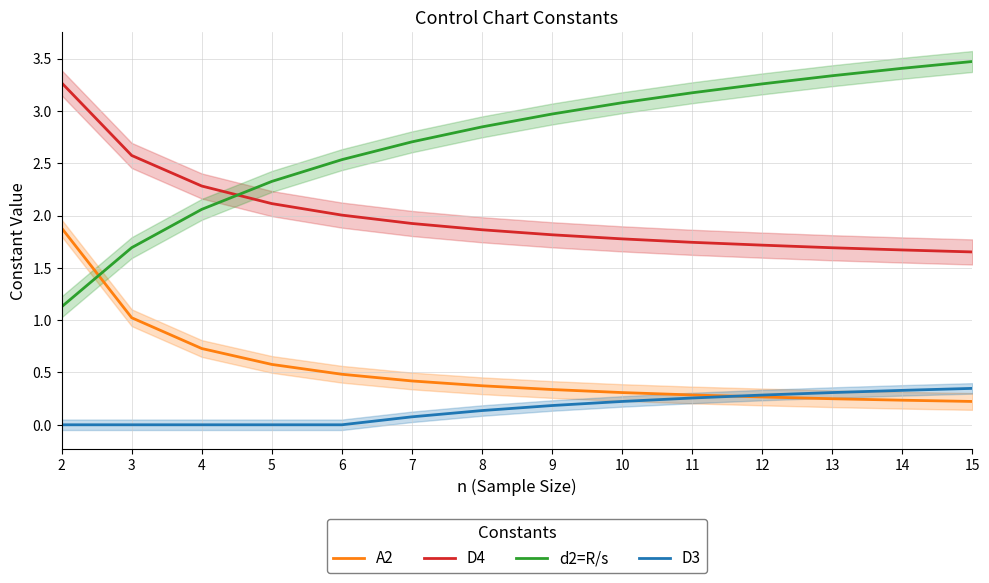

After their last crossing, which series has the higher values: d2=R/s or A2?

d2=R/s